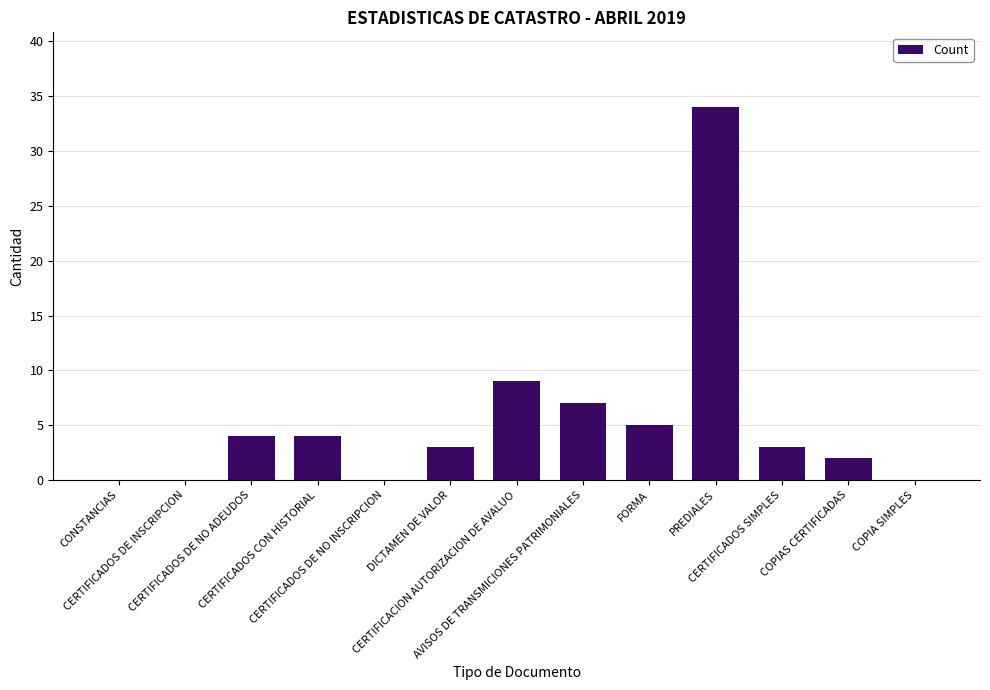

What is the maximum value shown in the chart?

34